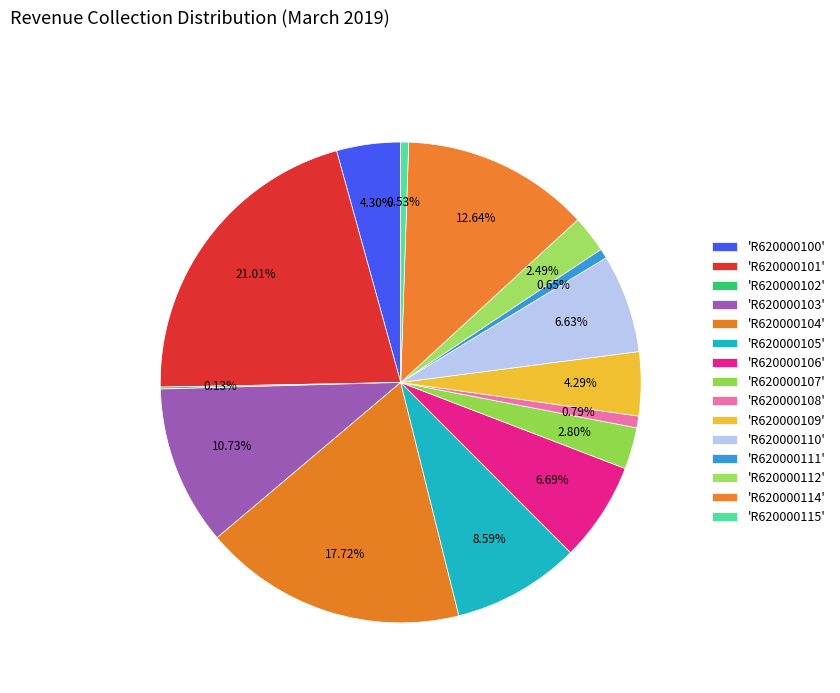

Which category has the smallest portion of the pie?

R620000102